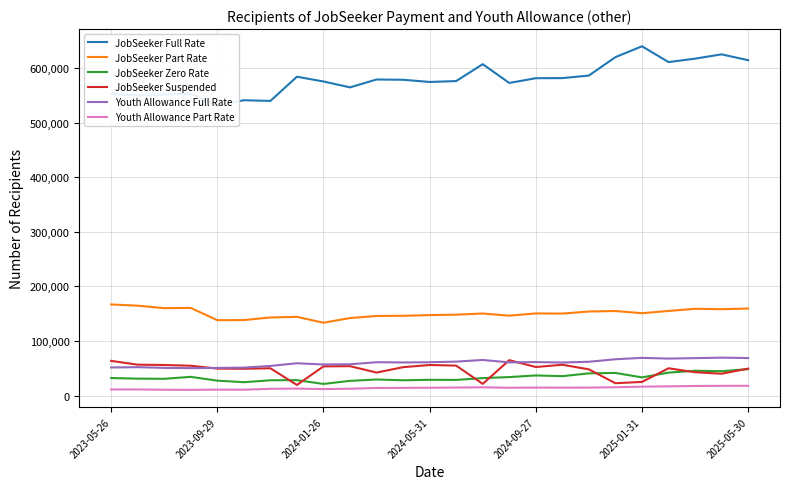

Which category has the highest value in the JobSeeker Part Rate series?

2023-05-26